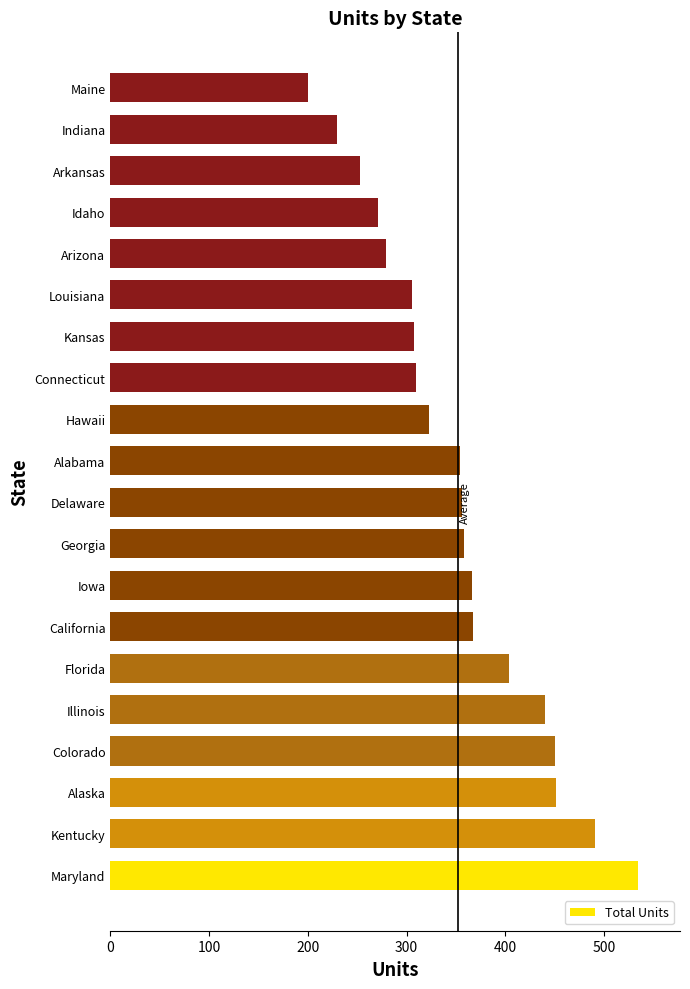

At which category does the chart reach its minimum across all series?

Maine